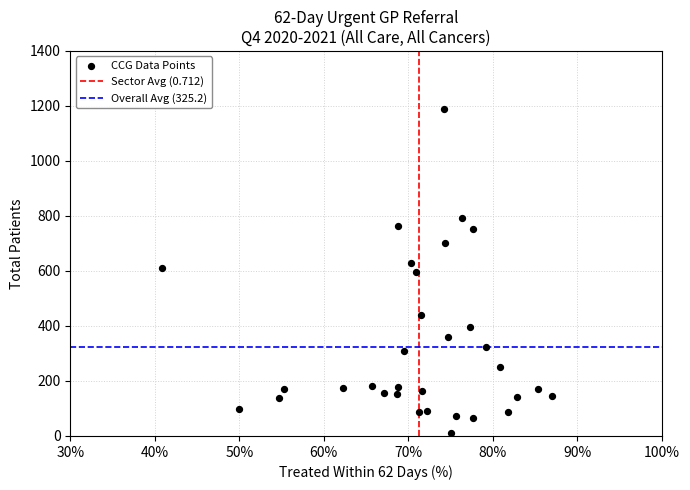

What is the range of Y values (max minus min)?

1177